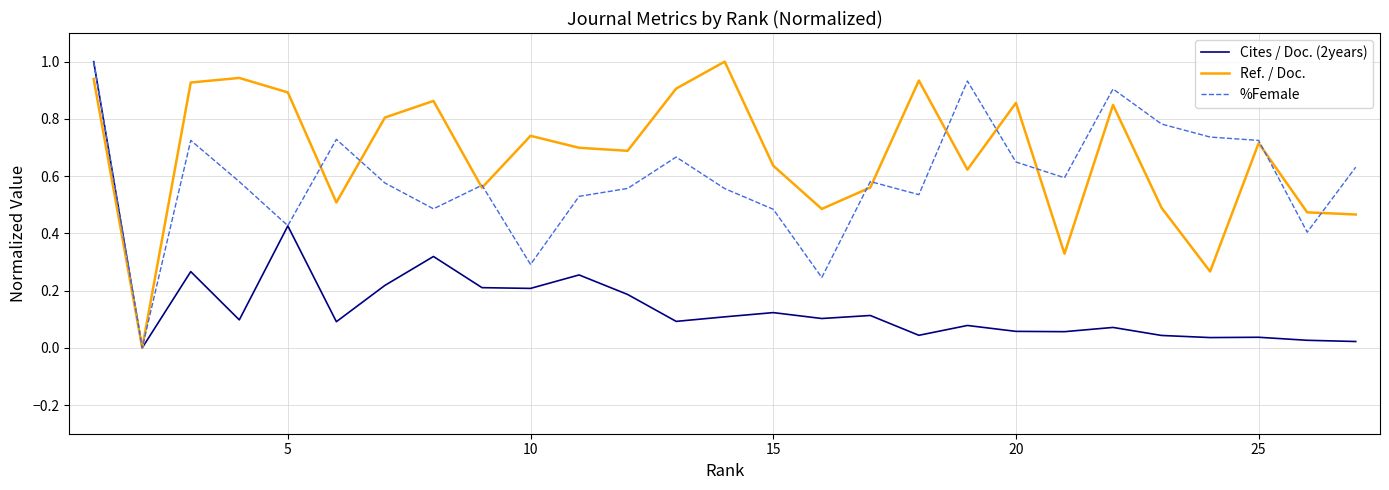

Which series has the largest total across all categories?

Ref. / Doc.